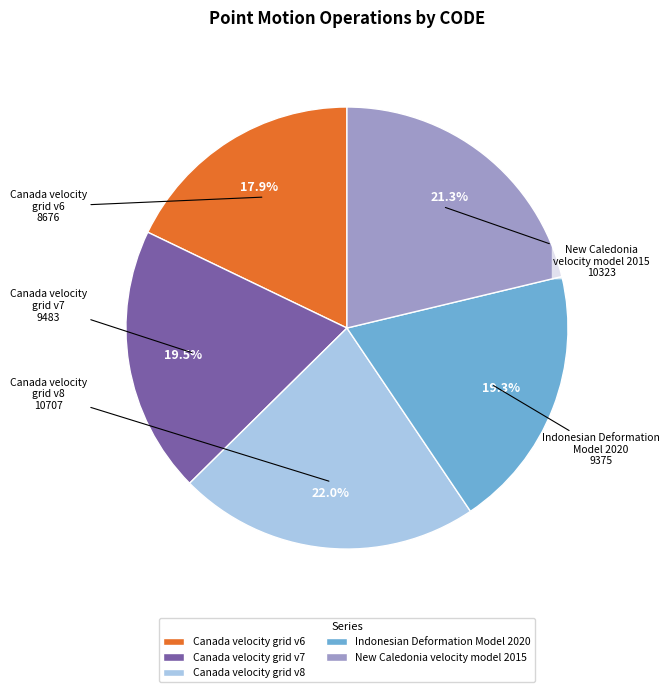

How much of the chart is everything except Canada velocity grid v8?

78.0%